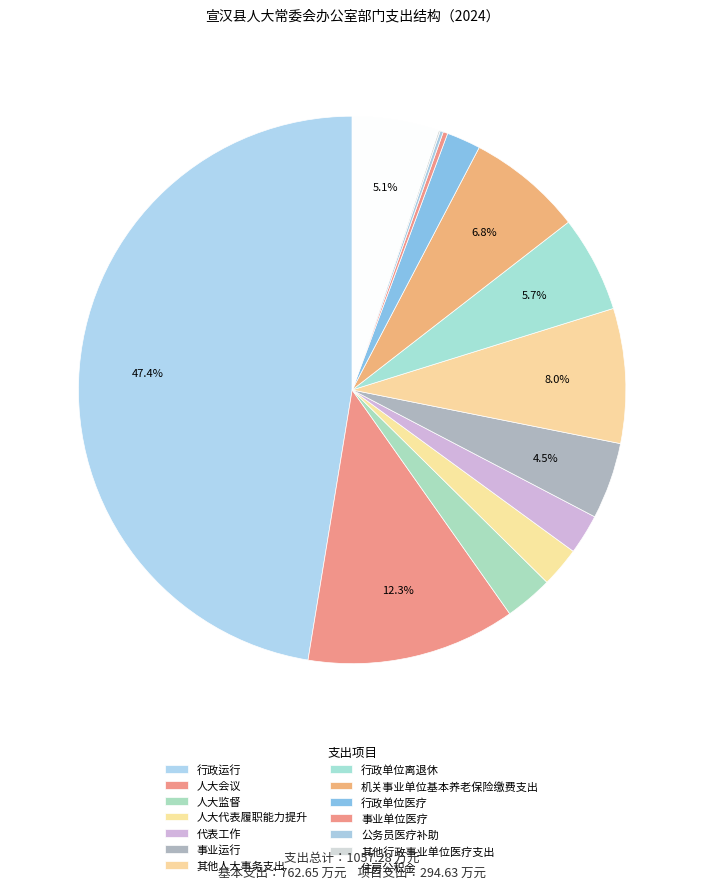

Between 事业单位医疗 and 事业运行, which is larger?

事业运行